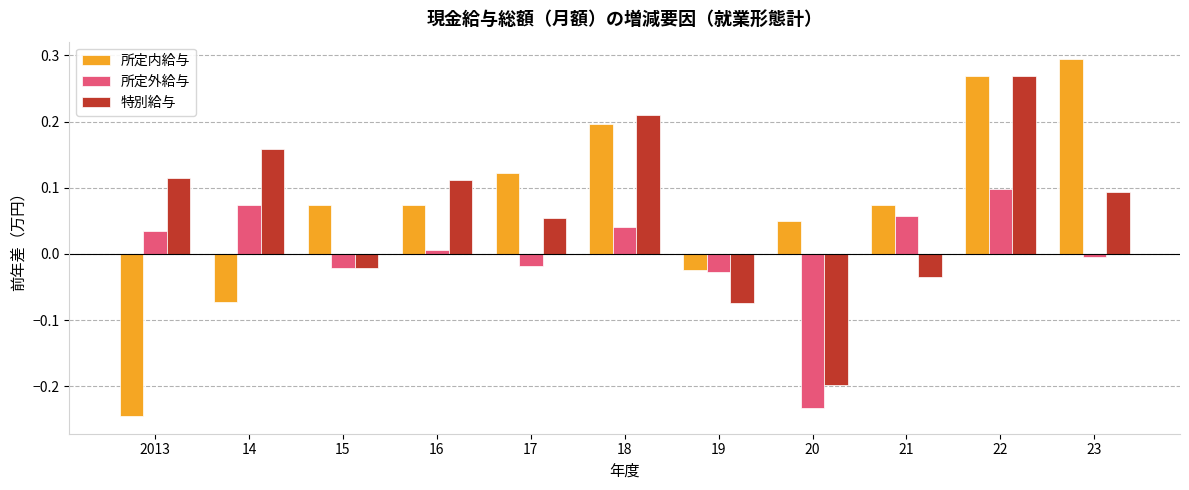

At which label does 所定内給与 reach its minimum?

2013